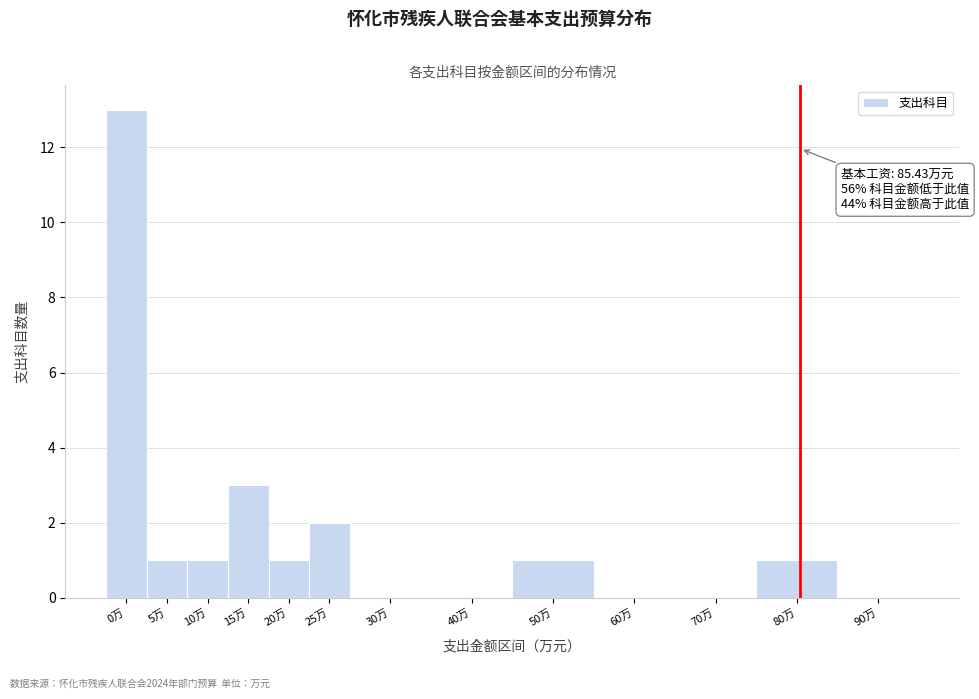

Reading right to left, transcribe all the data shown in this chart.

90万=0	80万=1	70万=0	60万=0	50万=1	40万=0	30万=0	25万=2	20万=1	15万=3	10万=1	5万=1	0万=13